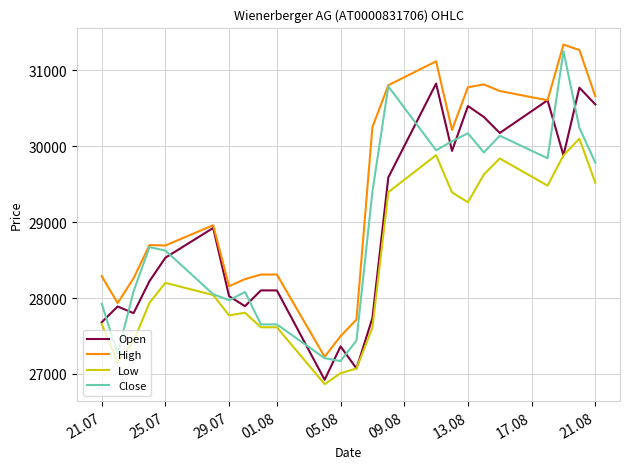

Count the number of categories in the chart.

24